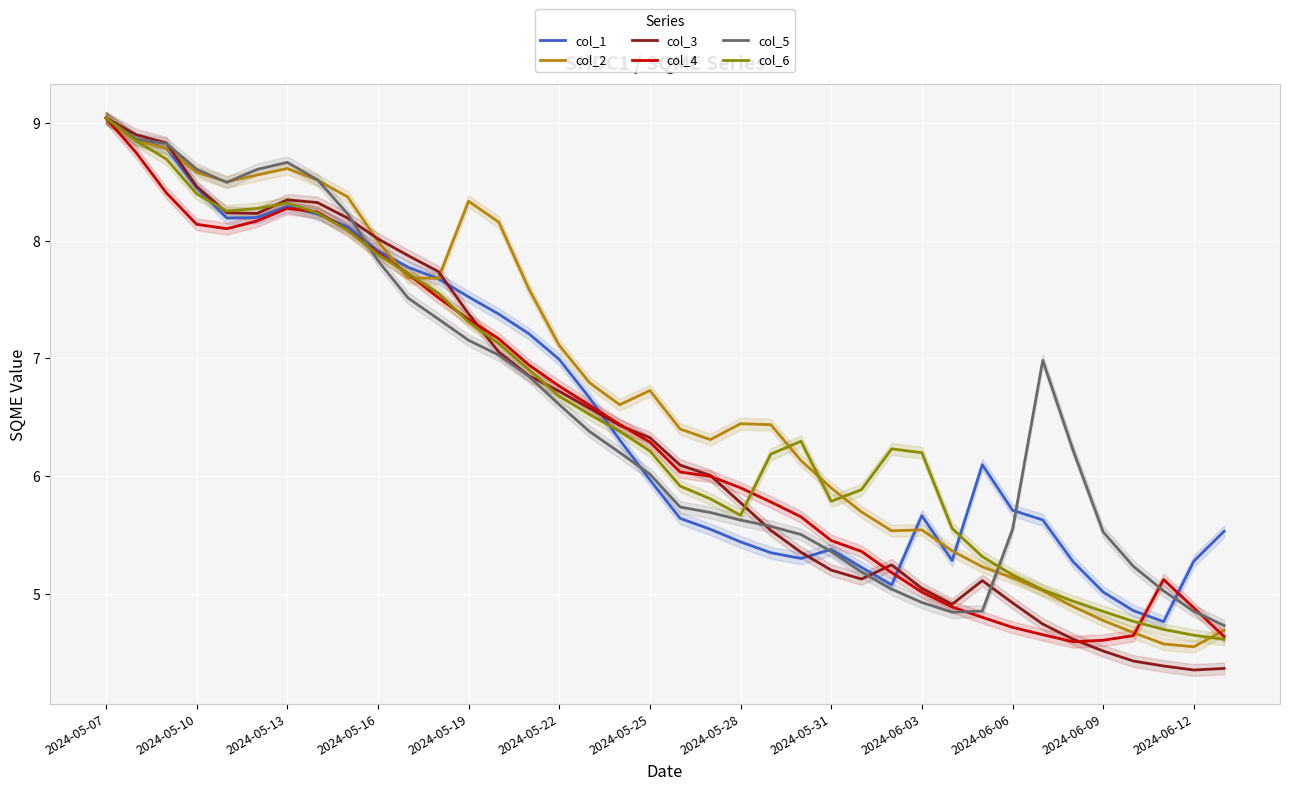

What is the sum of all col_6 values?

249.9